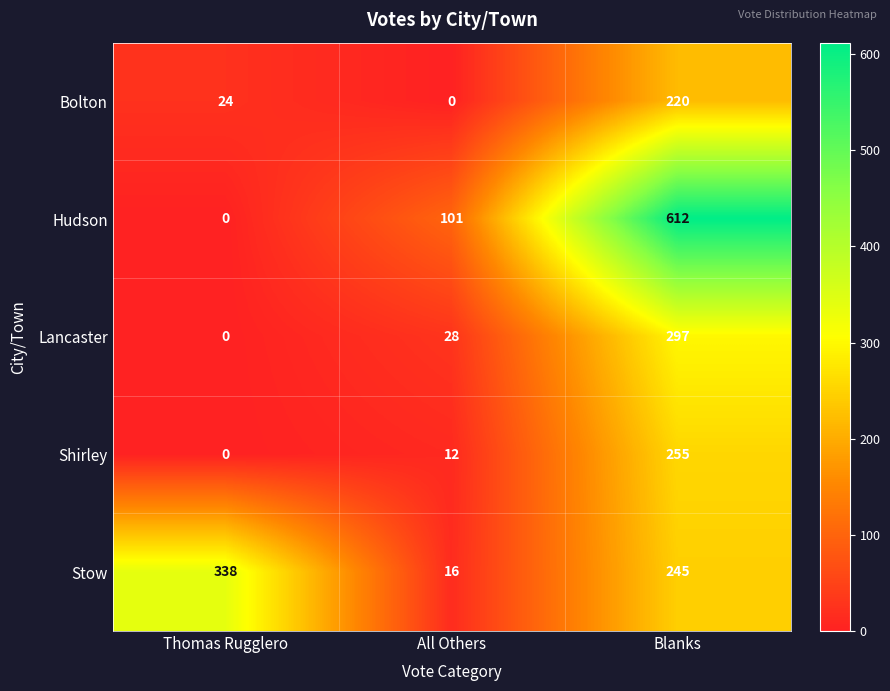

Reading left to right, extract all data points from this chart.

Bolton: 24	0	220
Hudson: 0	101	612
Lancaster: 0	28	297
Shirley: 0	12	255
Stow: 338	16	245